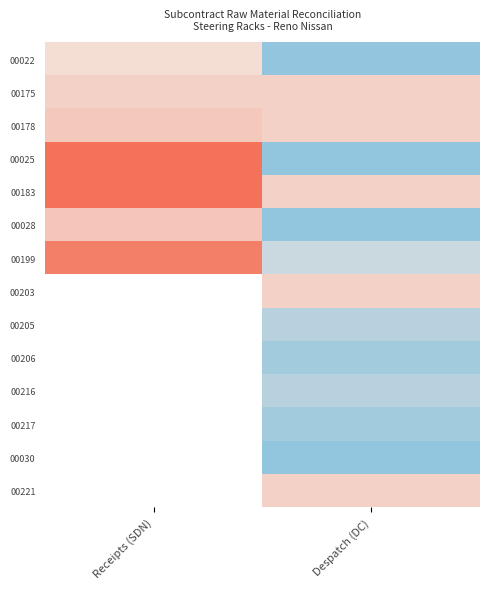

List the series in order of their peak value, lowest first.

00022, 00175, 00178, 00028, 00199, 00025, 00183, 00203, 00205, 00206, 00216, 00217, 00030, 00221